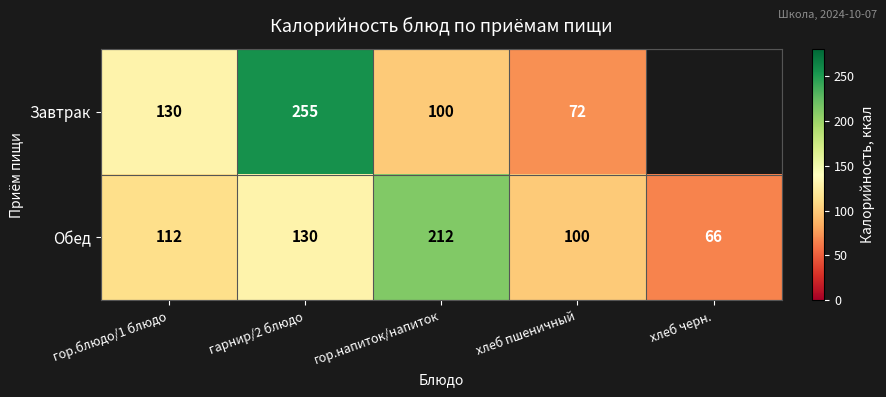

What is the sum of the Завтрак values at хлеб пшеничный and гор.блюдо/1 блюдо?

202